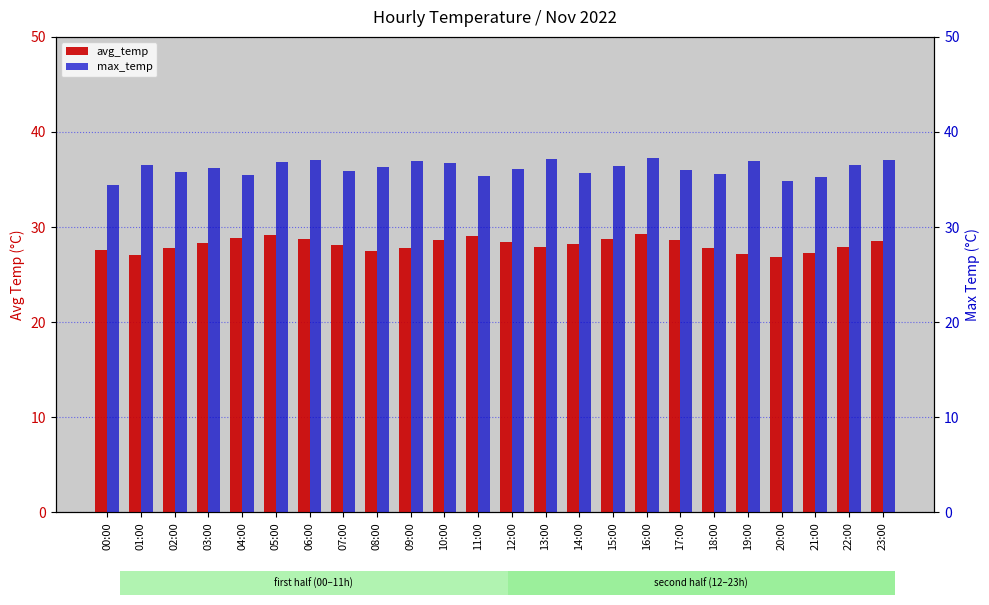

At which category is the sum across all series the highest?

16:00